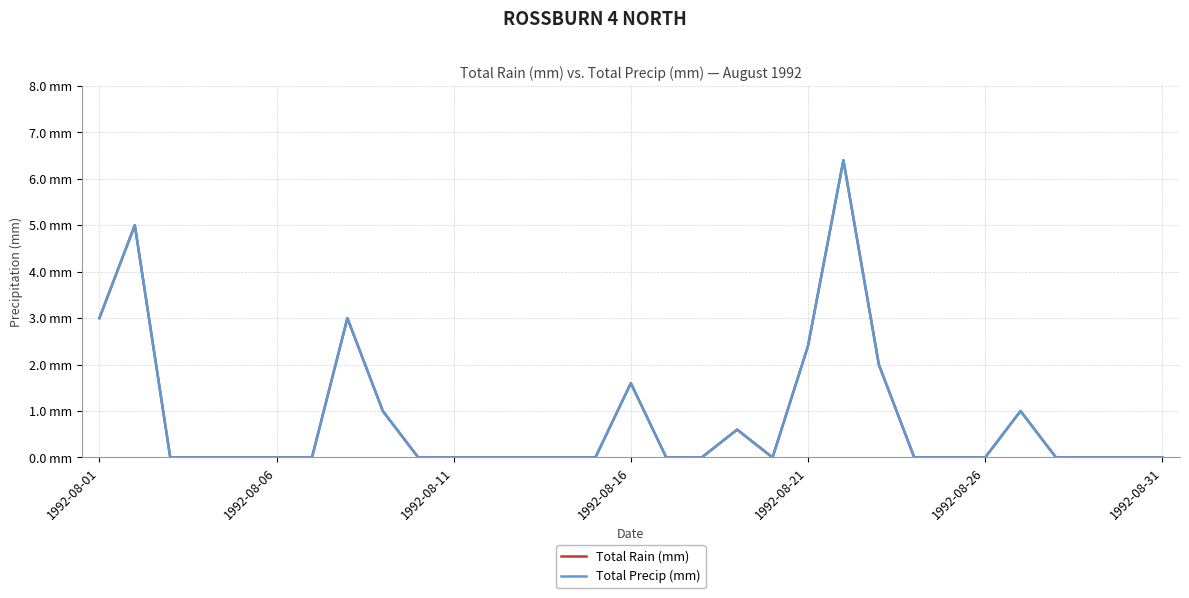

Does the chart have visible grid lines?

Yes